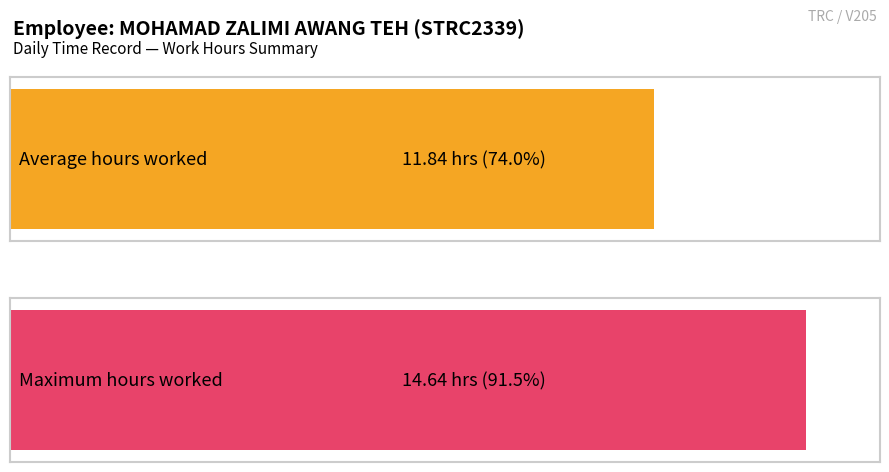

Are the bars grouped side by side (vs. stacked)?

No